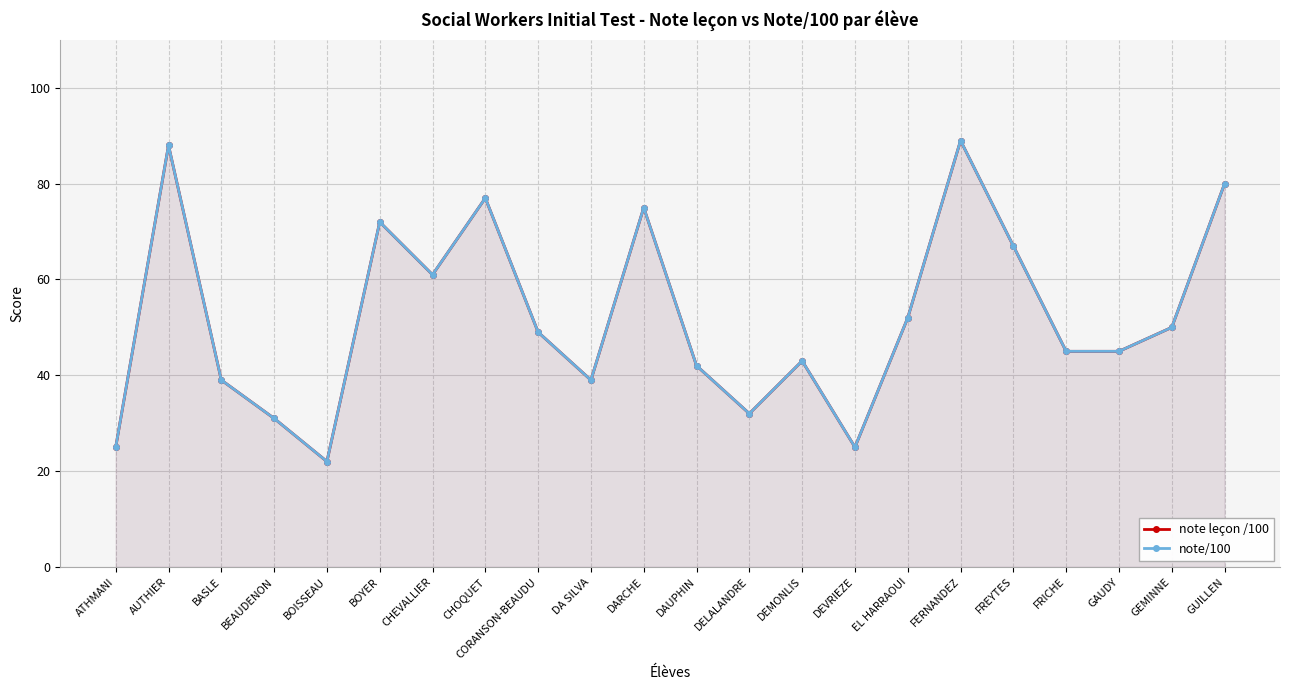

What is the difference between the maximum and second lowest values in the note leçon /100 series?

64